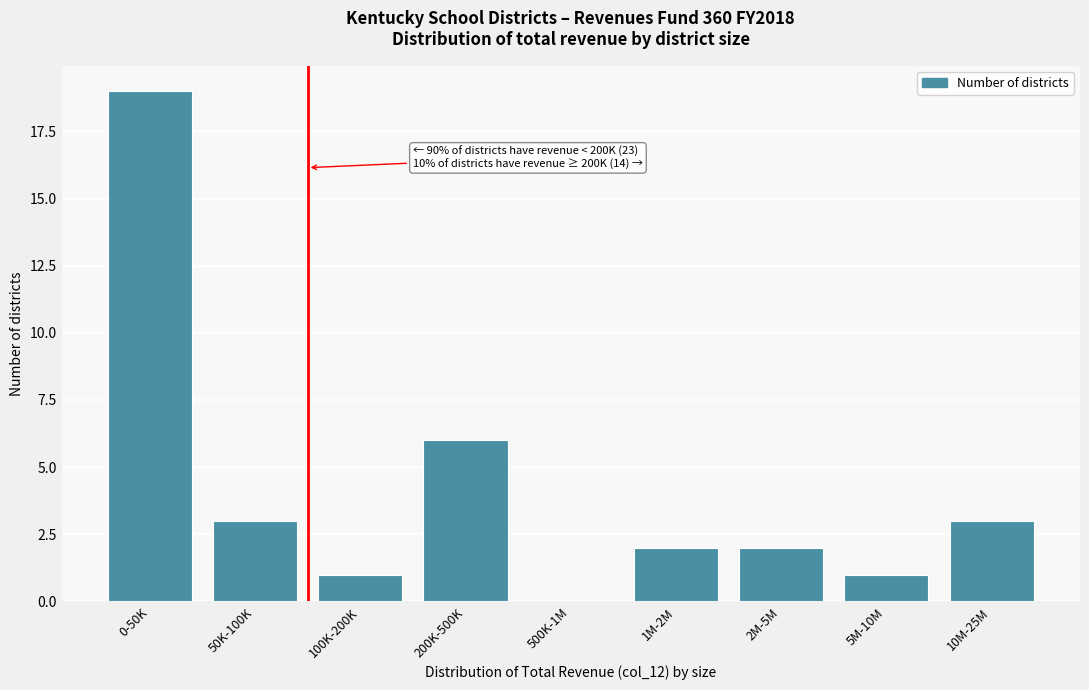

Reading left to right, transcribe all the data shown in this chart.

0-50K=19	50K-100K=3	100K-200K=1	200K-500K=6	500K-1M=0	1M-2M=2	2M-5M=2	5M-10M=1	10M-25M=3